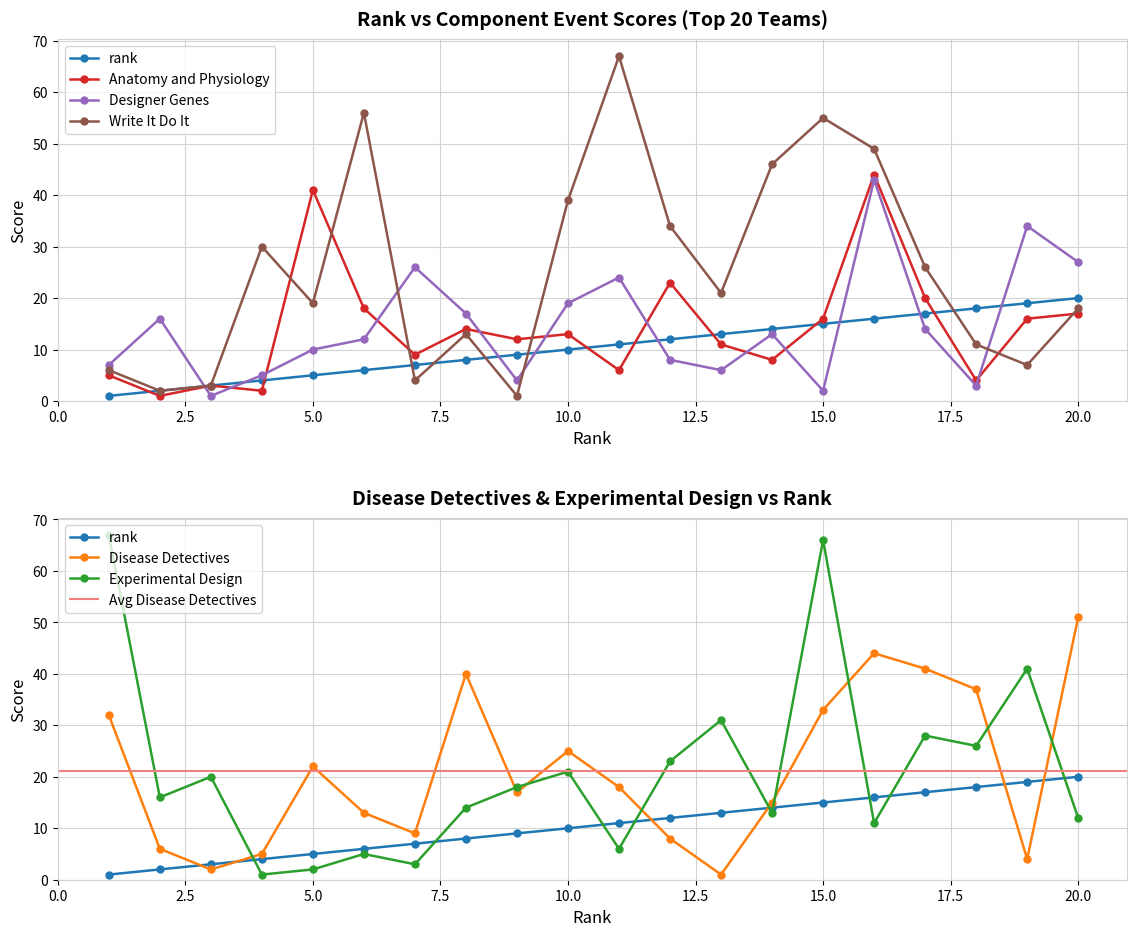

Where do Designer Genes and Disease Detectives first cross each other?

1 and 2